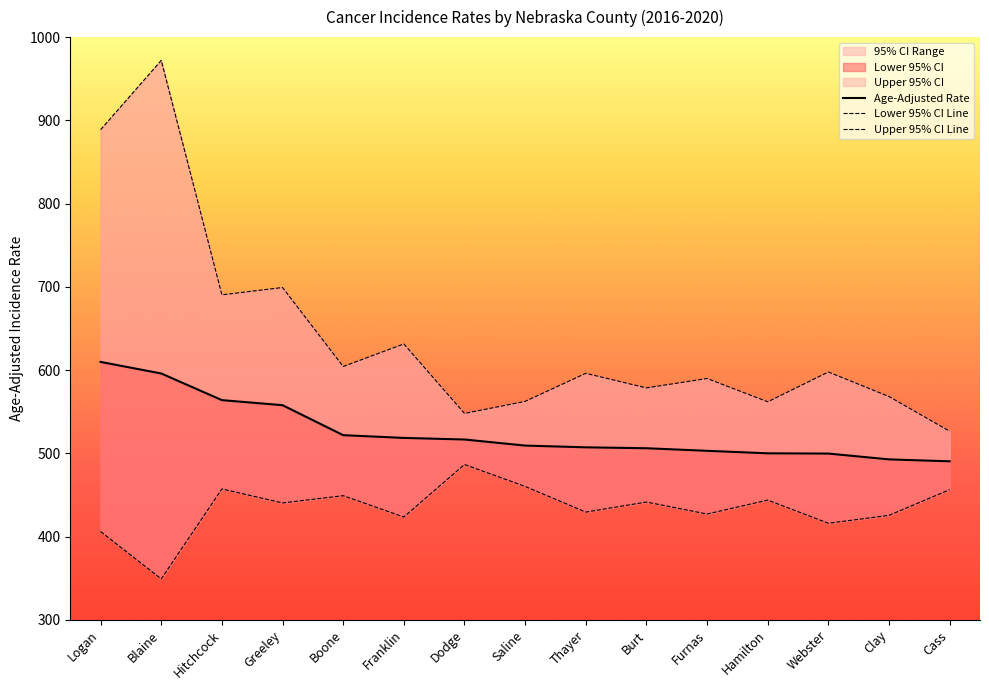

Which category has the highest value across all series?

Blaine